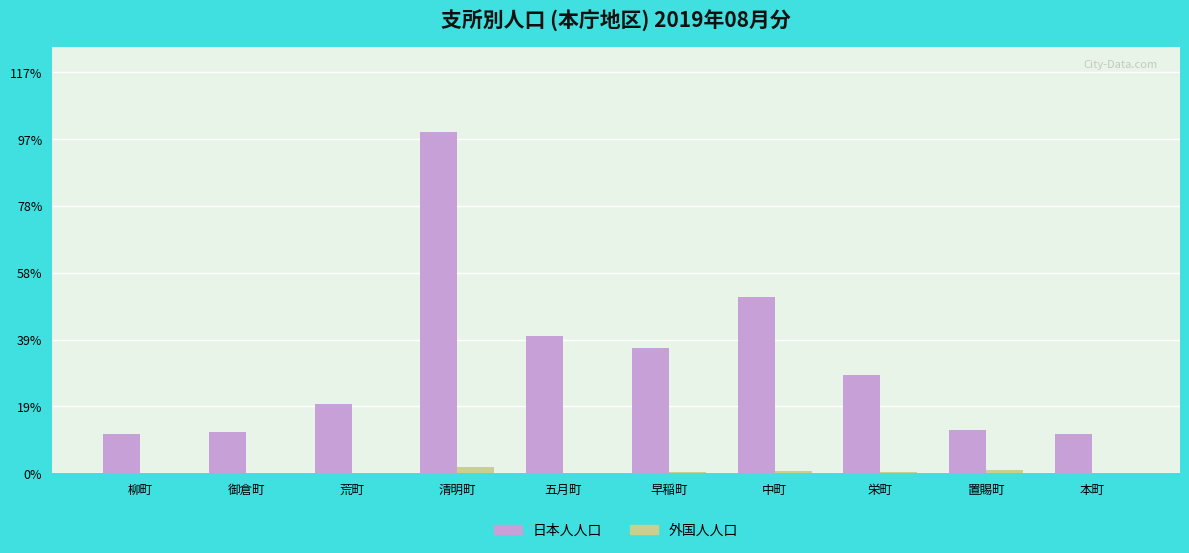

What are all the series names shown in the legend?

日本人人口, 外国人人口